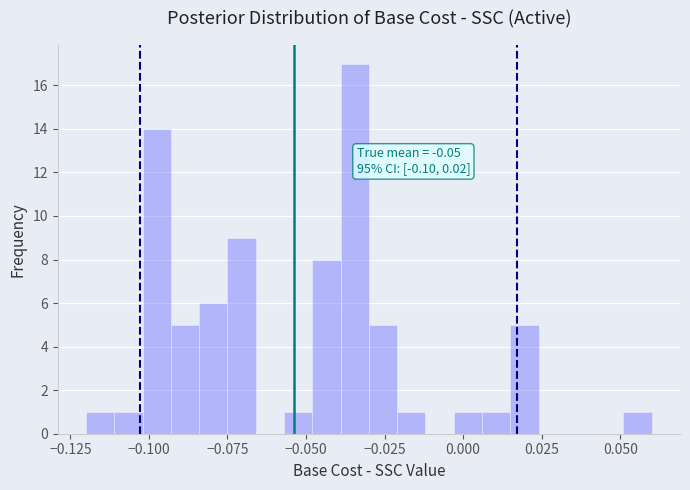

Around what value on the x-axis is the tallest bar? Give the approximate position of its centre, as read against the axis.

-0.035